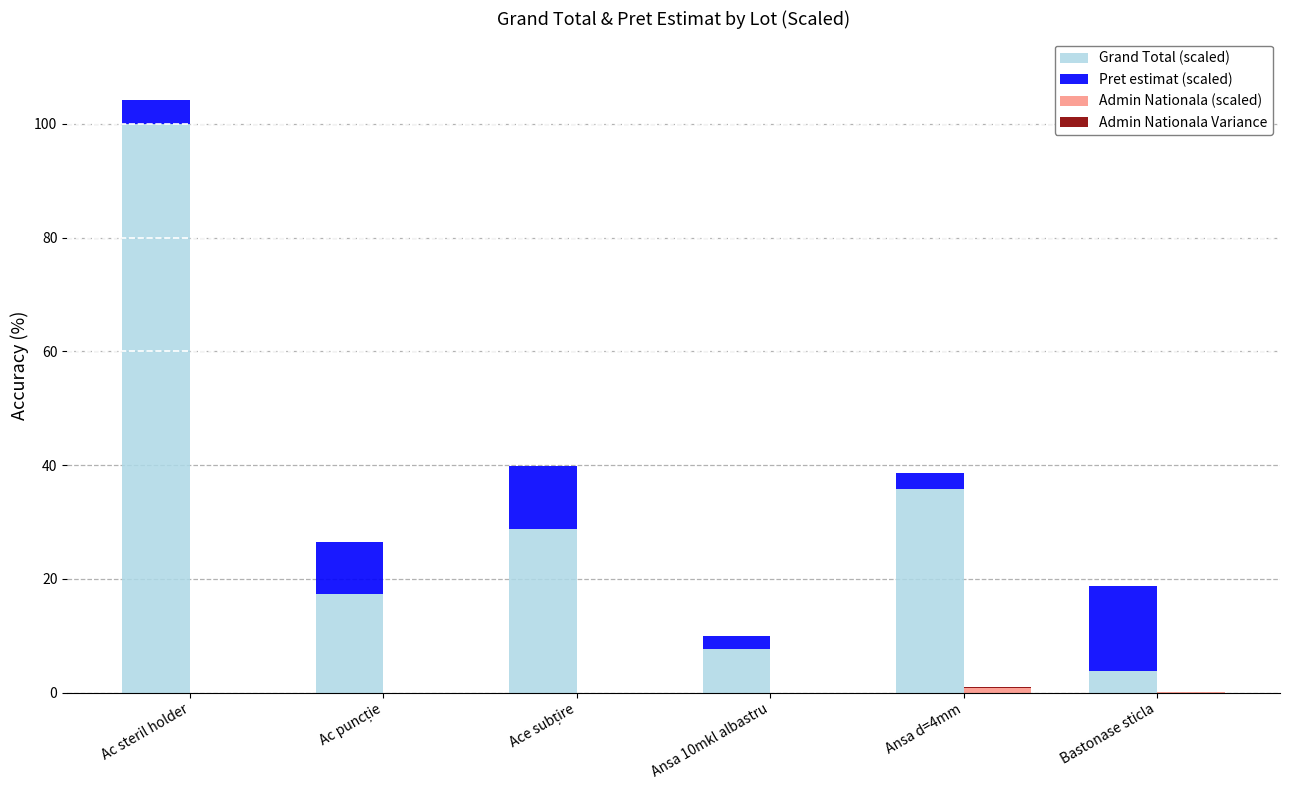

Is it true that Grand Total (scaled) equals 5.4 at Bastonase sticla?

False